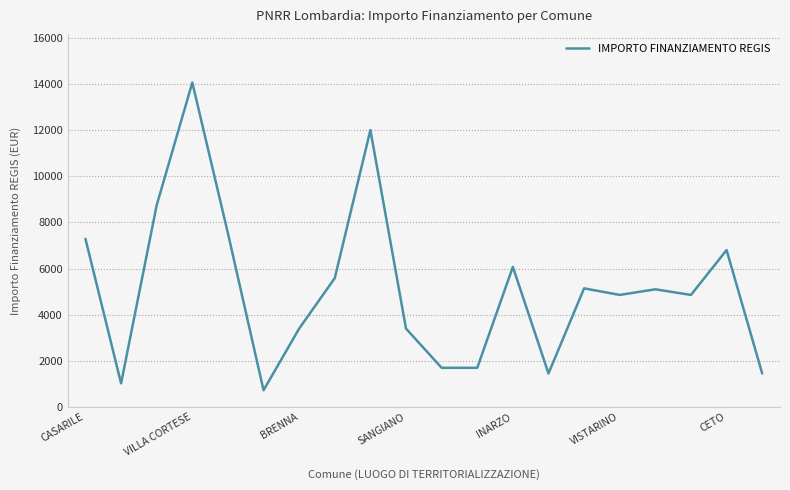

What is the difference between the maximum and minimum values?

13334